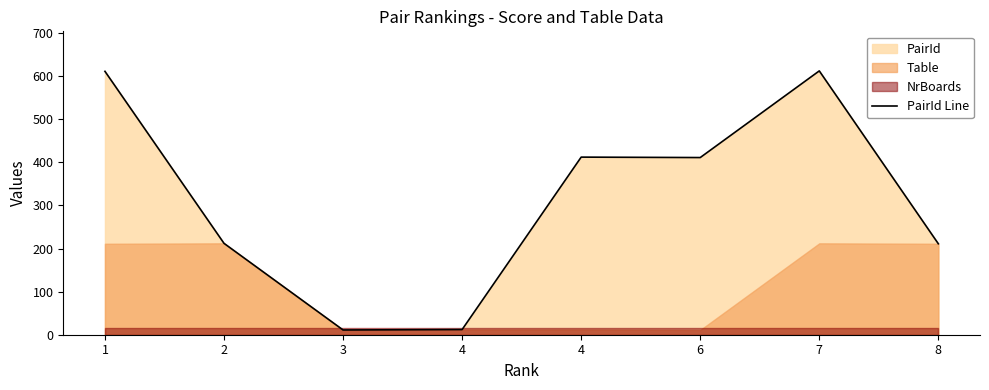

Which category has the lowest value across all series?

3